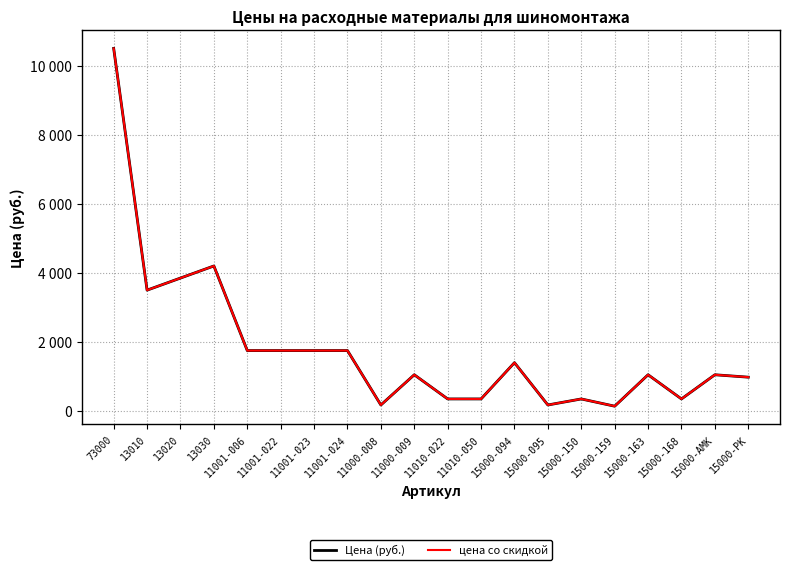

Reading right to left, list all the values displayed in this chart.

Цена (руб.): 980	1050	350	1050	140	350	175	1400	350	350	1050	175	1750	1750	1750	1750	4200	3850	3500	10500
цена со скидкой: 980	1050	350	1050	140	350	175	1400	350	350	1050	175	1750	1750	1750	1750	4200	3850	3500	10500